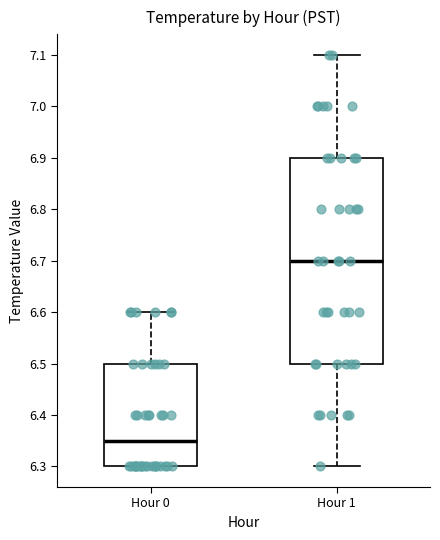

Reading left to right, read every box against the y-axis: the position of its median line, the range the box covers, and the ends of its whiskers. The values are not printed on the chart, so give them approximately, as read against the axis.

Hour 0: median 6.35, box 6.30 to 6.50, whiskers 6.30 to 6.60
Hour 1: median 6.70, box 6.50 to 6.90, whiskers 6.30 to 7.10